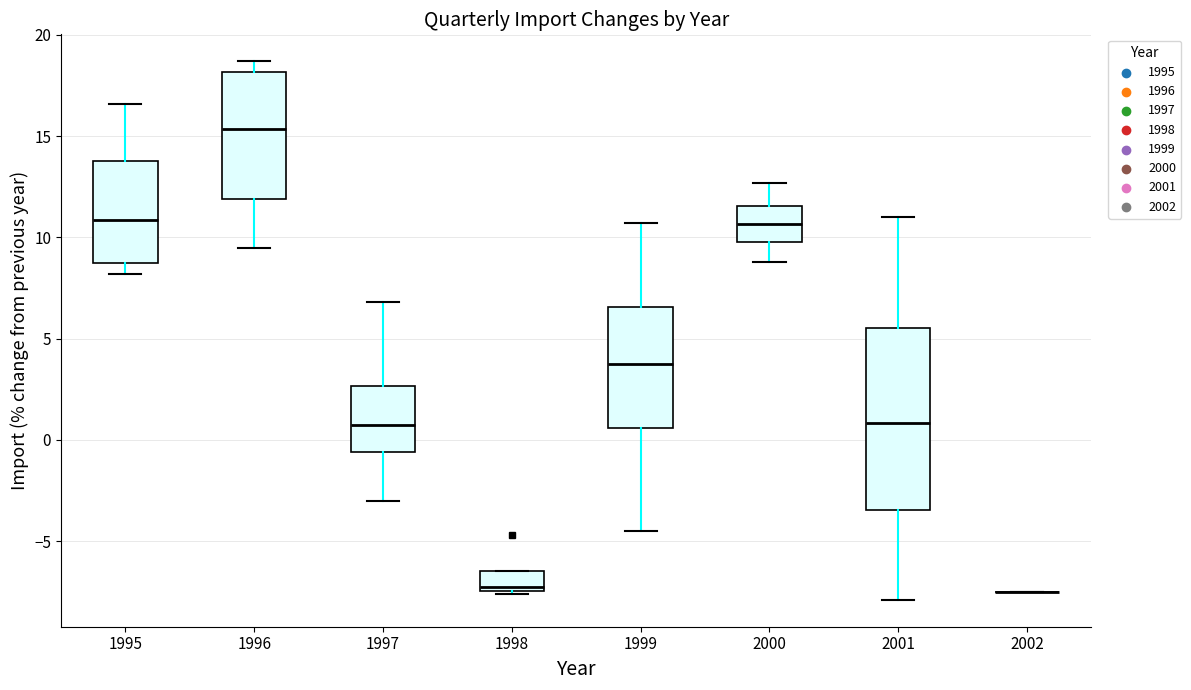

Reading left to right, transcribe this box plot: for each box, give where its median line is, the range the box spans, and where its two whiskers end, as read against the y-axis. The values are not printed on the chart, so give them approximately, as read against the axis.

1995: median 11.0, box 8.5 to 14.0, whiskers 8.0 to 16.5
1996: median 15.5, box 12.0 to 18.0, whiskers 9.5 to 18.5
1997: median 1.0, box -0.5 to 2.5, whiskers -3.0 to 7.0
1998: median -7.0, box -7.5 to -6.5, whiskers -7.5 to -6.5
1999: median 4.0, box 0.5 to 6.5, whiskers -4.5 to 10.5
2000: median 10.5, box 10.0 to 11.5, whiskers 9.0 to 12.5
2001: median 1.0, box -3.5 to 5.5, whiskers -8.0 to 11.0
2002: box collapsed to a line at -7.5, whiskers -7.5 to -7.5